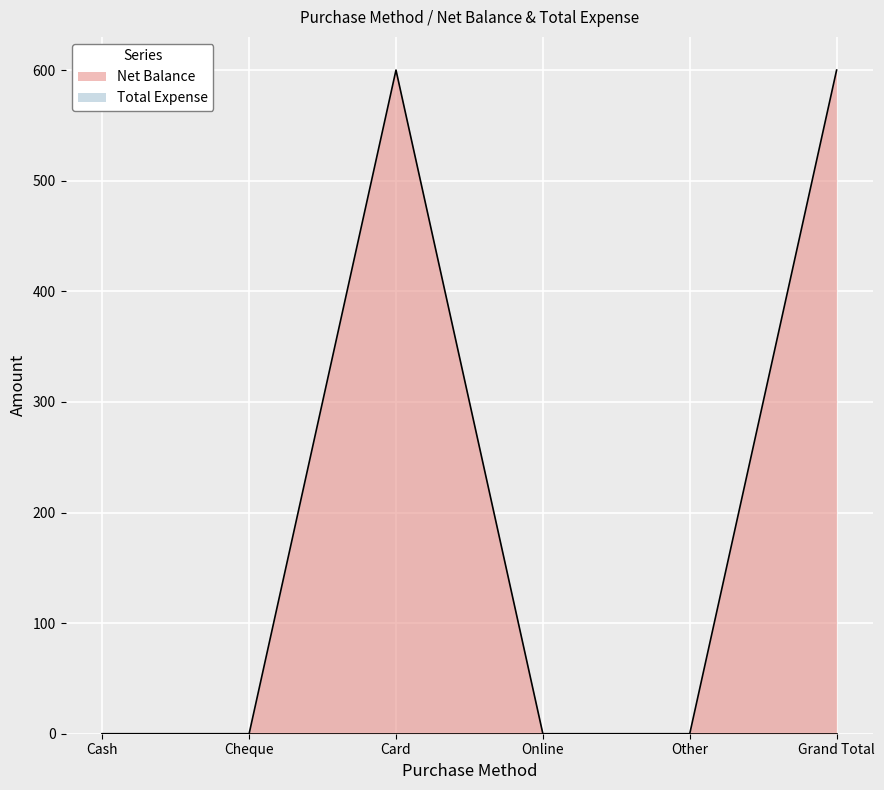

The value at Grand Total is 600. True or false?

True